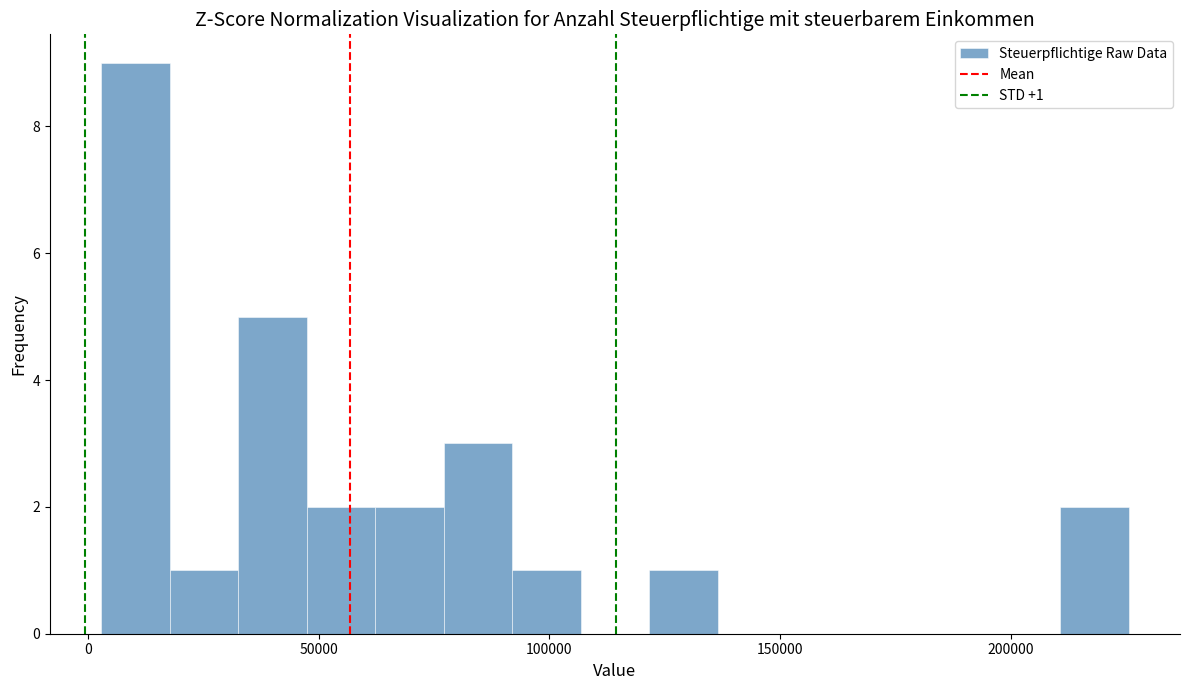

Read against the x-axis, roughly where is the centre of the tallest bar?

10000